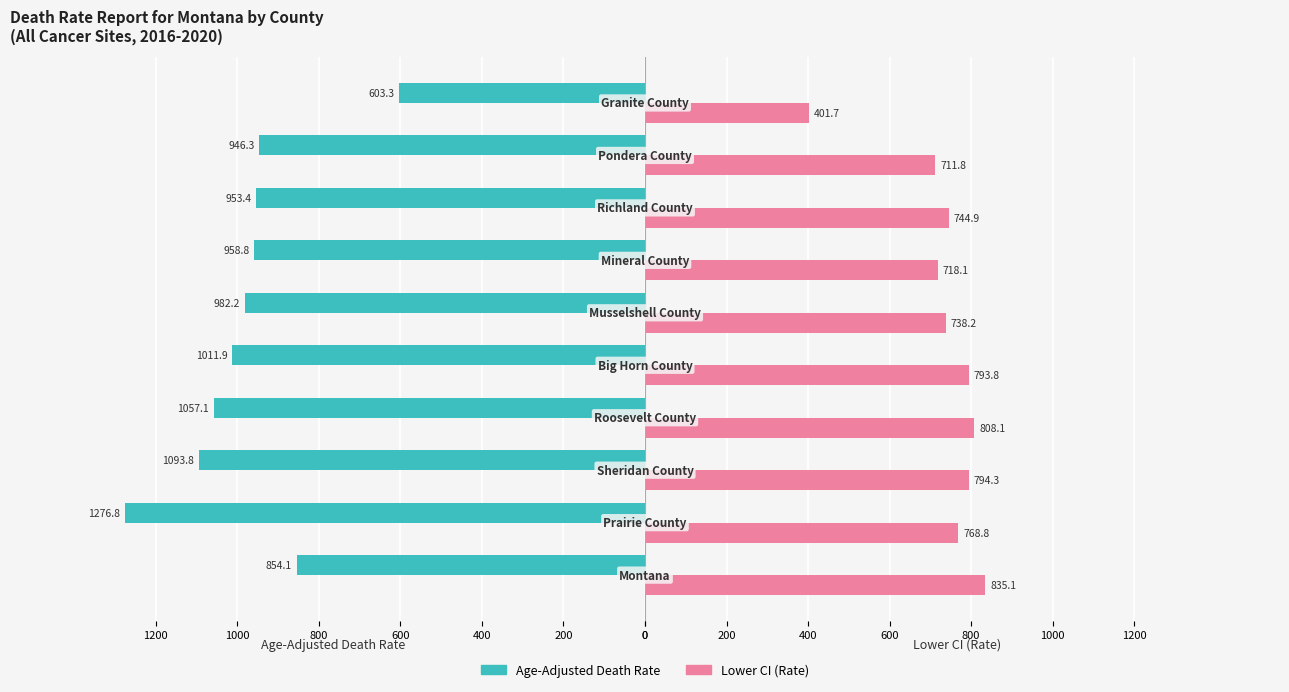

What are all the series names shown in the legend?

Age-Adjusted Death Rate, Lower CI (Rate)